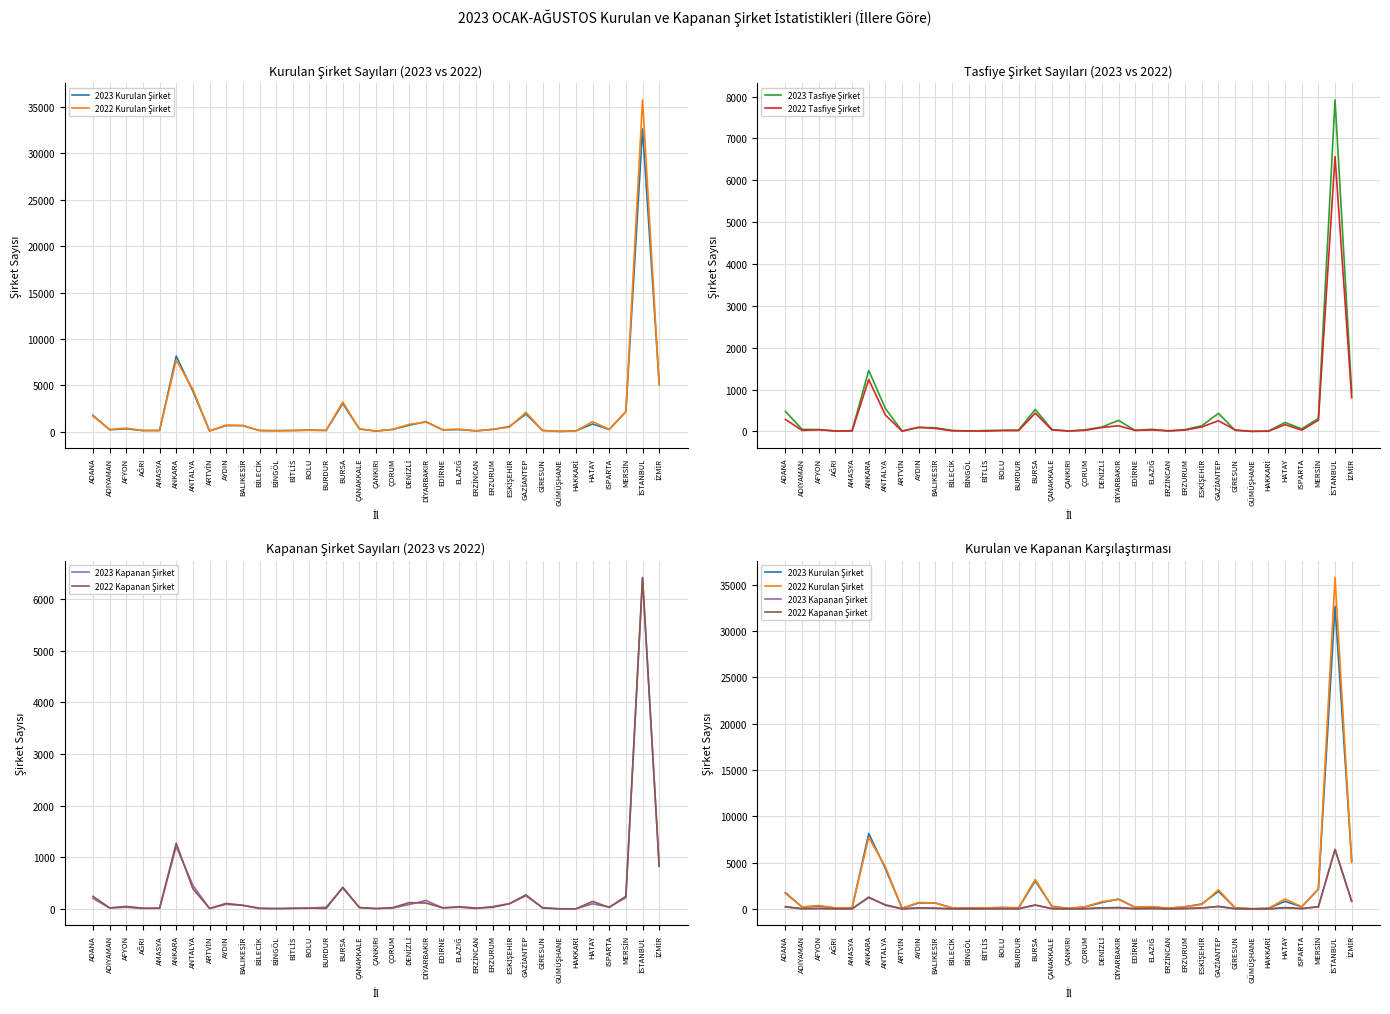

Which series has the largest range (max minus min)?

2022 Kurulan Şirket